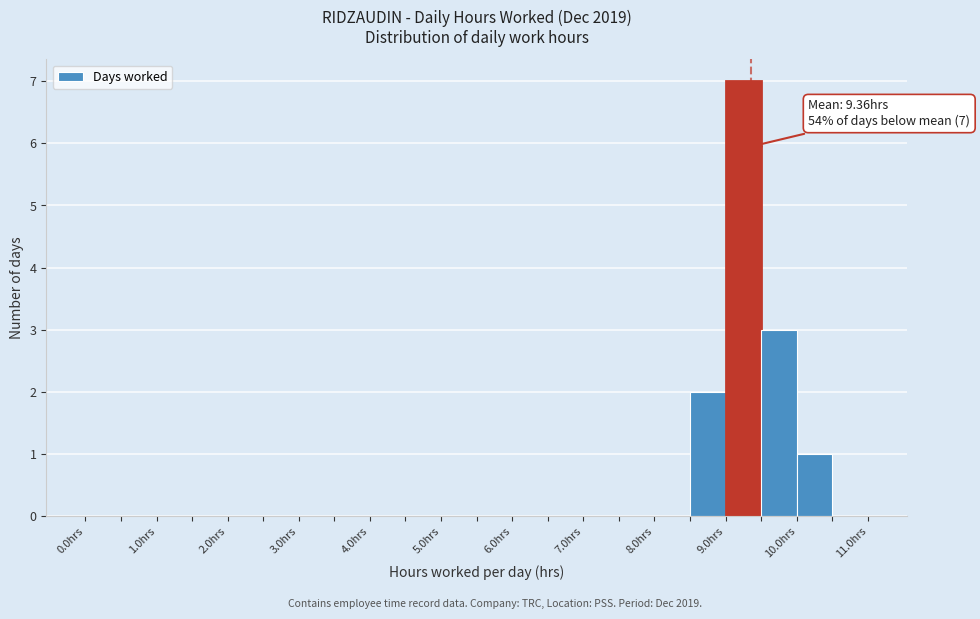

Over which range of the x-axis is the bar tallest?

9.0 to 9.5